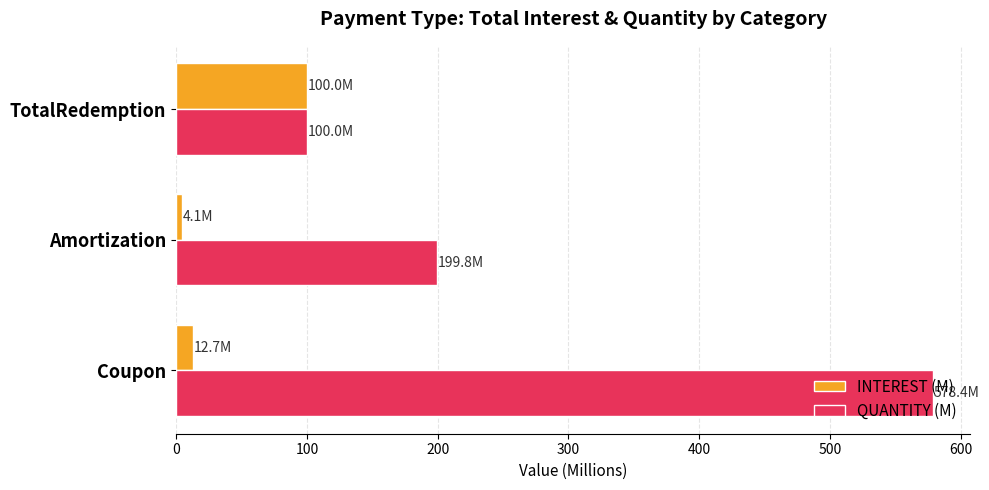

Is the value of QUANTITY (M) at TotalRedemption greater than the value of INTEREST (M) at Amortization?

Yes